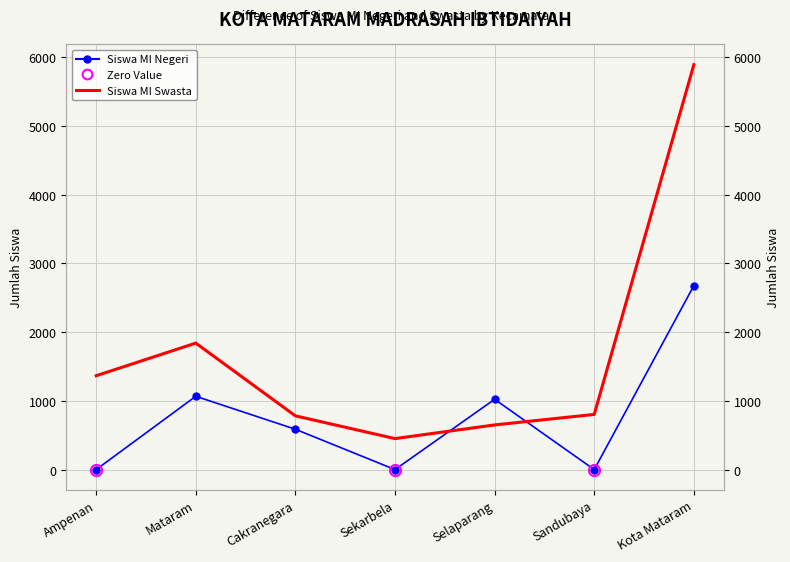

Read the Siswa MI Swasta value at Kota Mataram, to the nearest 10.

5890